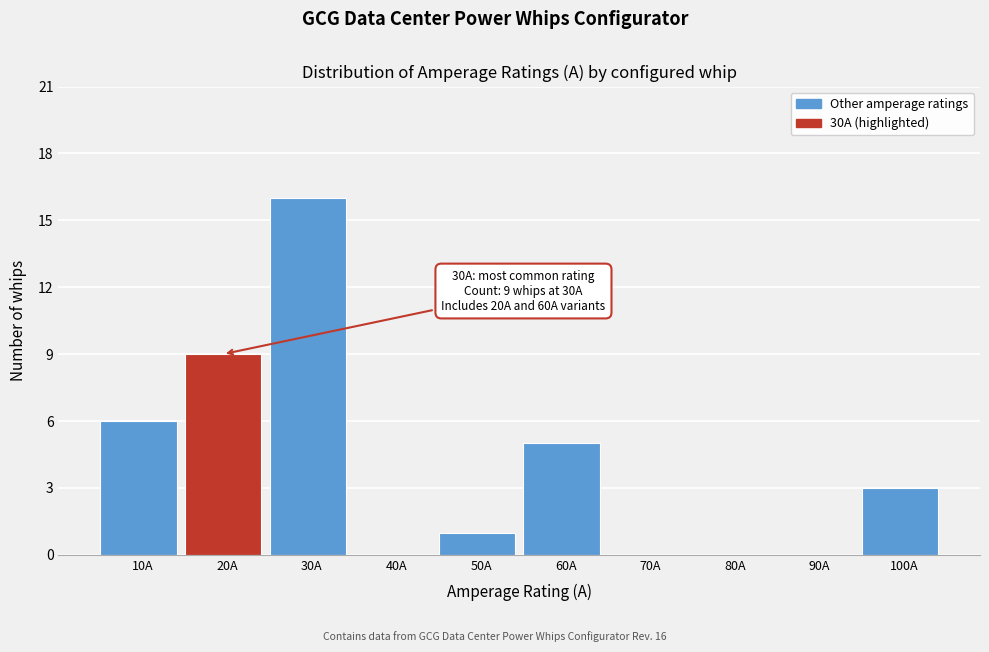

Reading left to right, extract all data points from this chart.

10A=6	20A=9	30A=16	40A=0	50A=1	60A=5	70A=0	80A=0	90A=0	100A=3